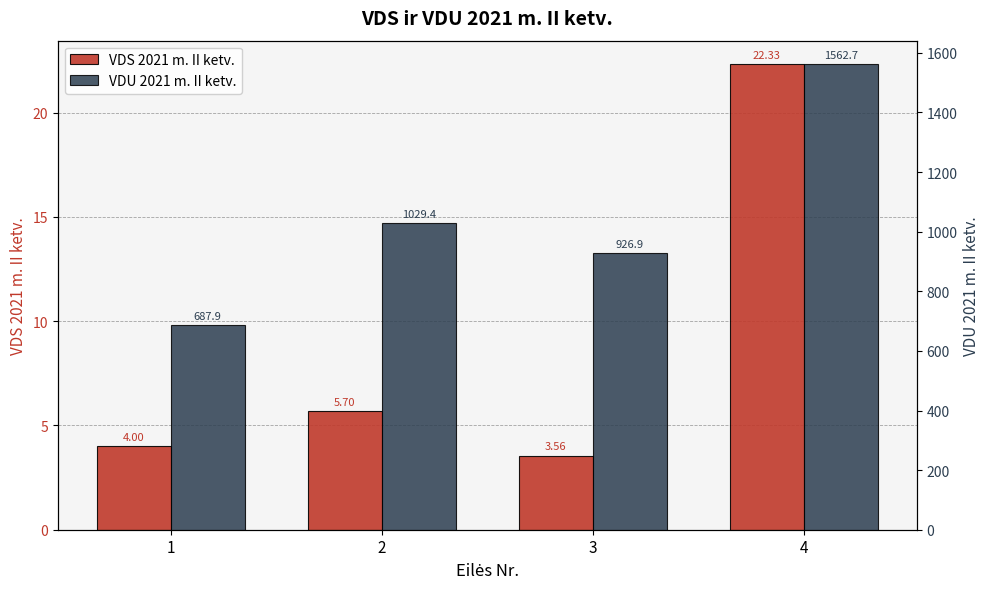

Are the bars horizontal?

No